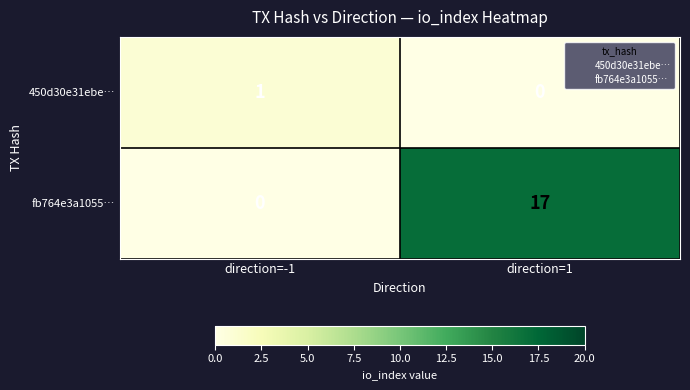

The value of fb764e3a1055… at direction=1 is 17. True or false?

True